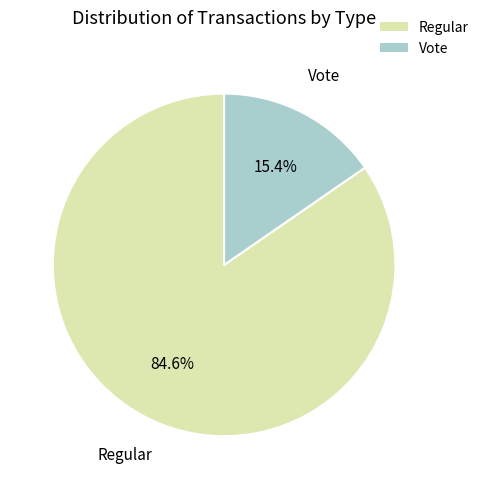

Which slice represents more than half of the pie?

Regular